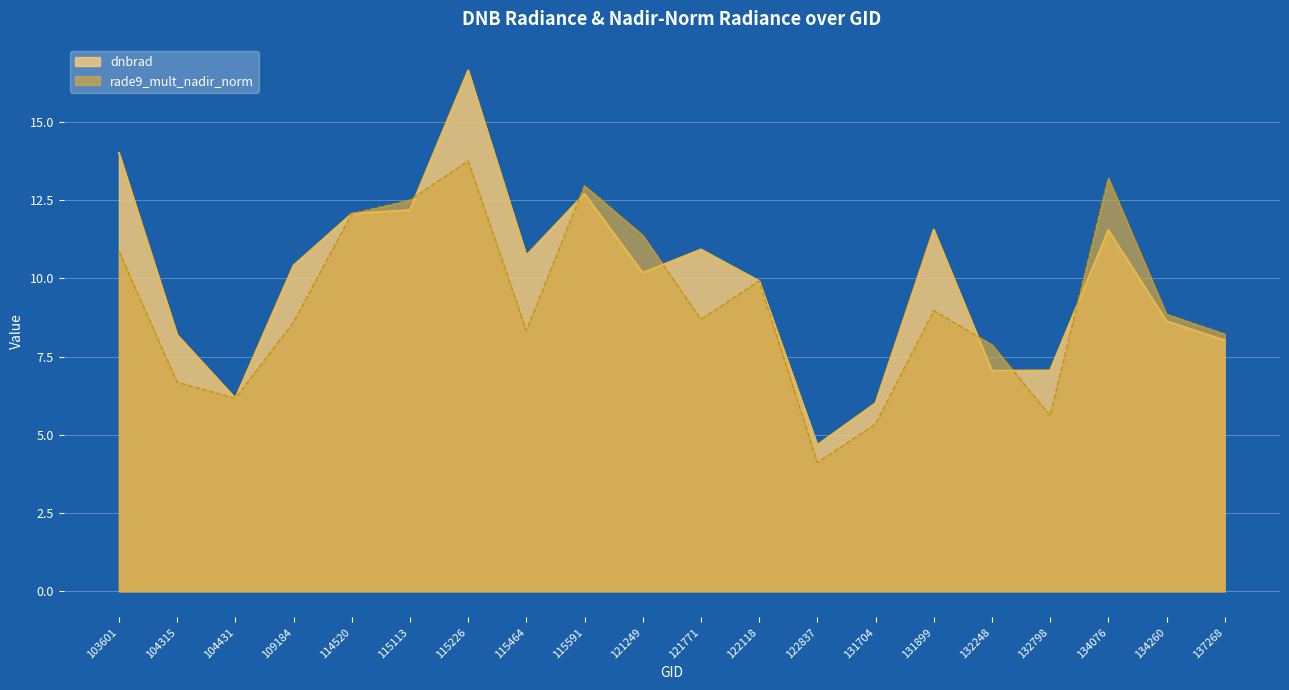

After their last crossing, which series has the higher values: rade9_mult_nadir_norm or dnbrad?

rade9_mult_nadir_norm